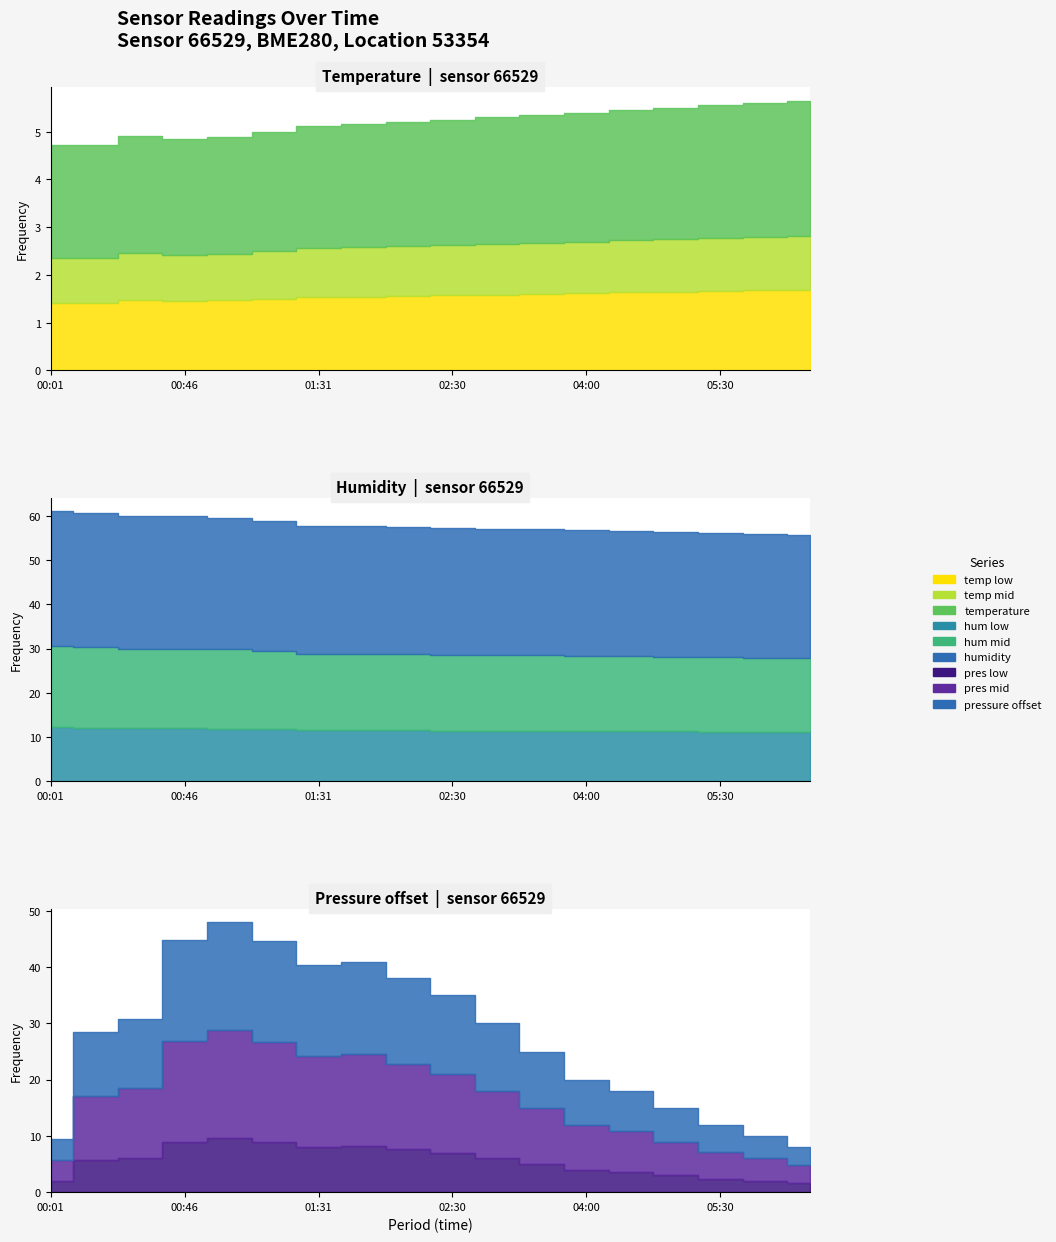

True or false: humidity and temperature cross at least once.

False